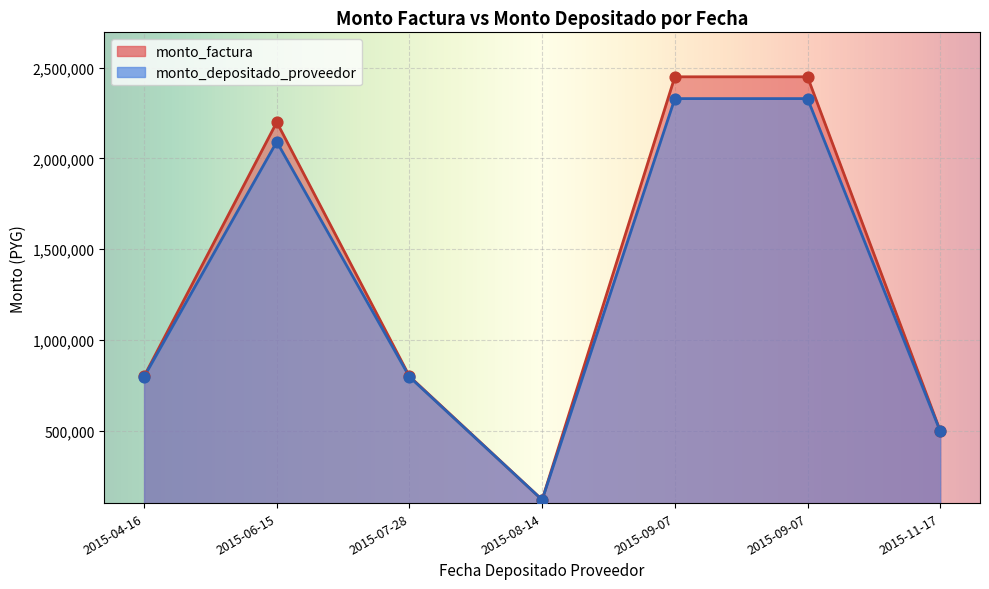

What are all the series names shown in the legend?

monto_factura, monto_depositado_proveedor